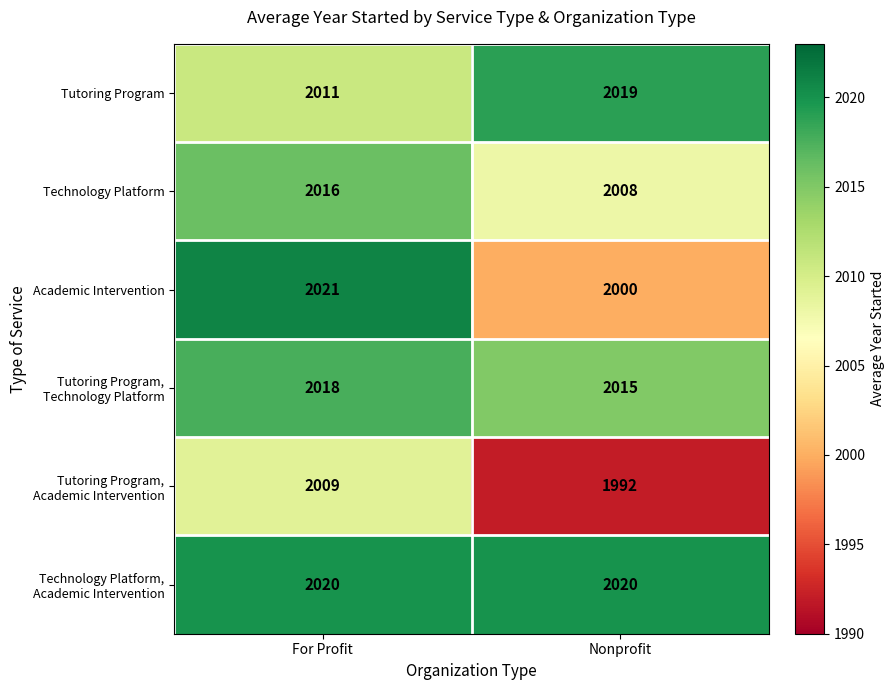

What is the spread (max minus min) of values at For Profit?

12